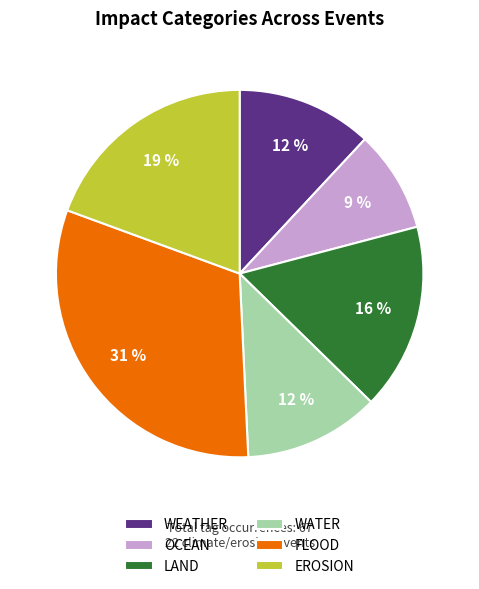

Count the number of slices in the pie.

6